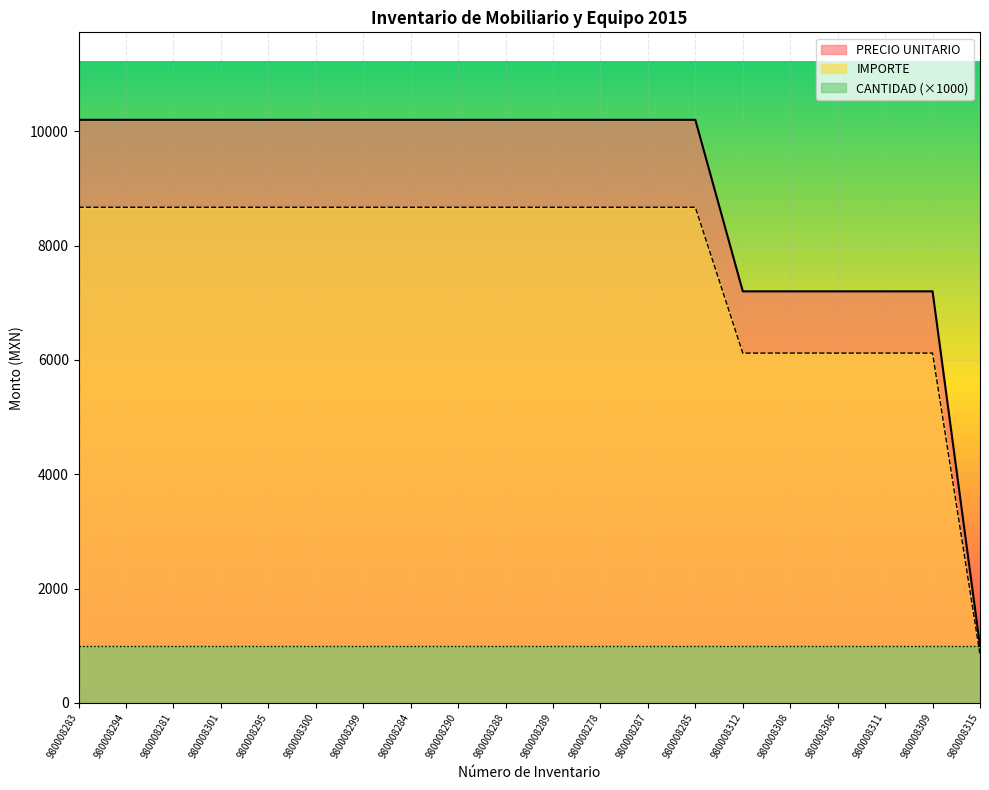

What is the value of the PRECIO UNITARIO point at the 9th from the left?

10198.9